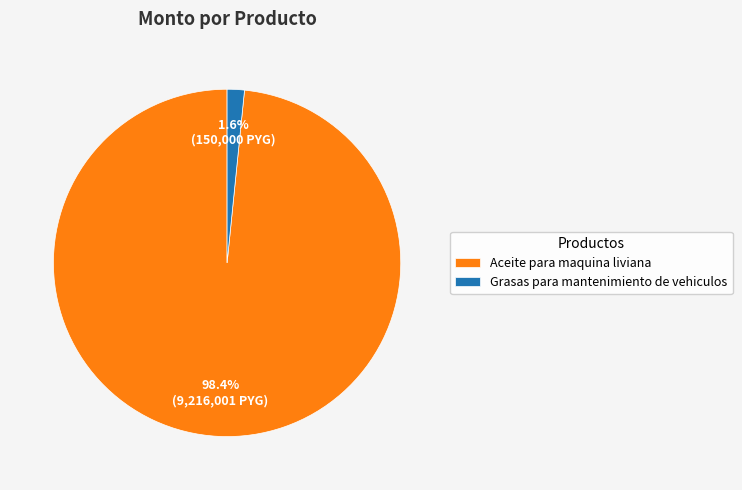

Is there any slice that represents more than half of the pie?

Yes